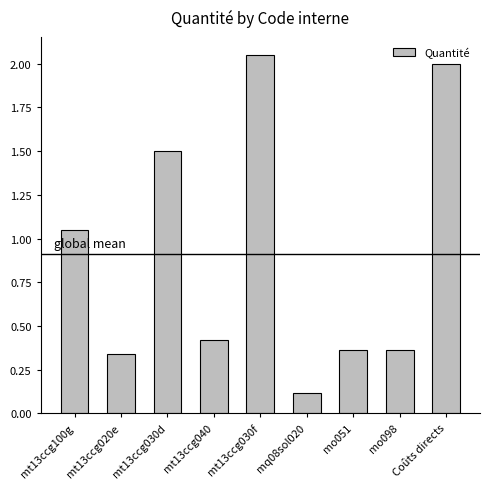

Approximately how many times larger is the value at mt13ccg030d compared to mt13ccg030f?

0.7